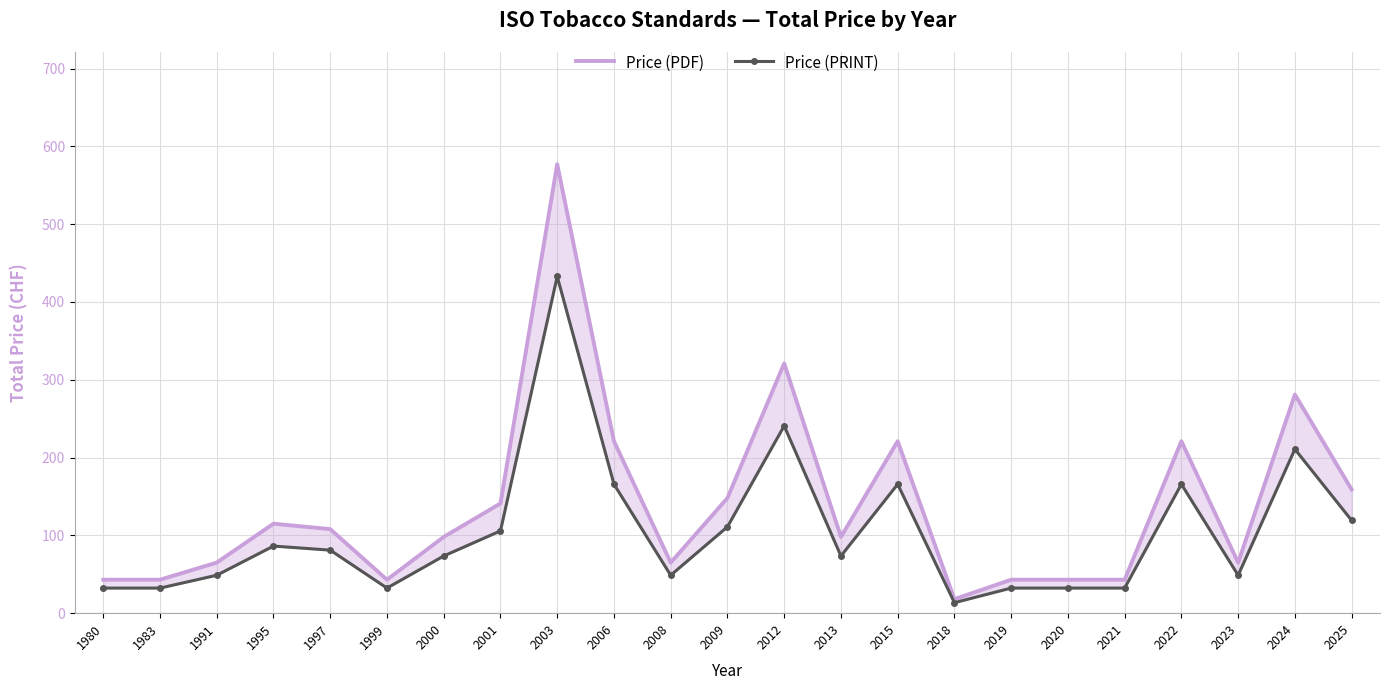

Reading left to right, list all the values displayed in this chart.

Price (PDF): 43.0	43.0	65.0	115.0	108.0	43.0	98.0	141.0	577.0	221.0	65.0	148.0	321.0	98.0	221.0	18.0	43.0	43.0	43.0	221.0	65.0	281.0	159.0
Price (PRINT): 32.2	32.2	48.8	86.2	81.0	32.2	73.5	105.8	432.8	165.8	48.8	111.0	240.8	73.5	165.8	13.5	32.2	32.2	32.2	165.8	48.8	210.8	119.2